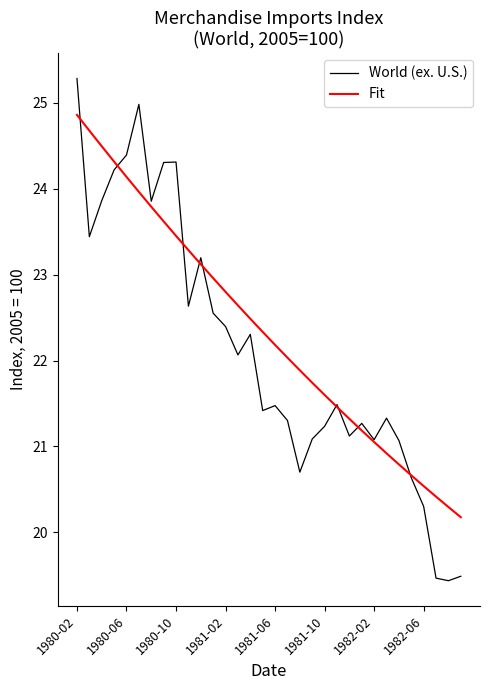

What is the difference between the maximum and minimum values in the Fit series?

4.7